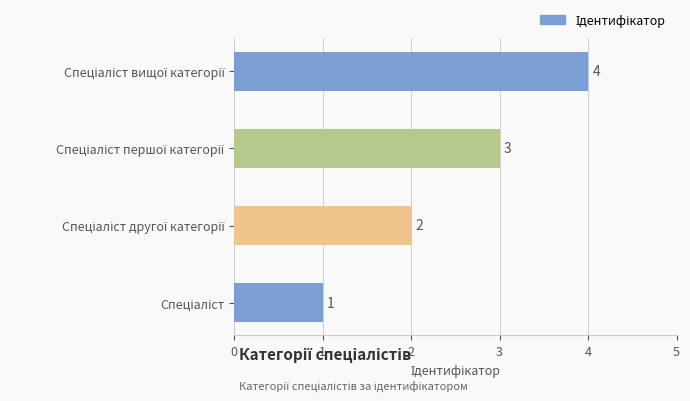

Are the bars horizontal?

Yes